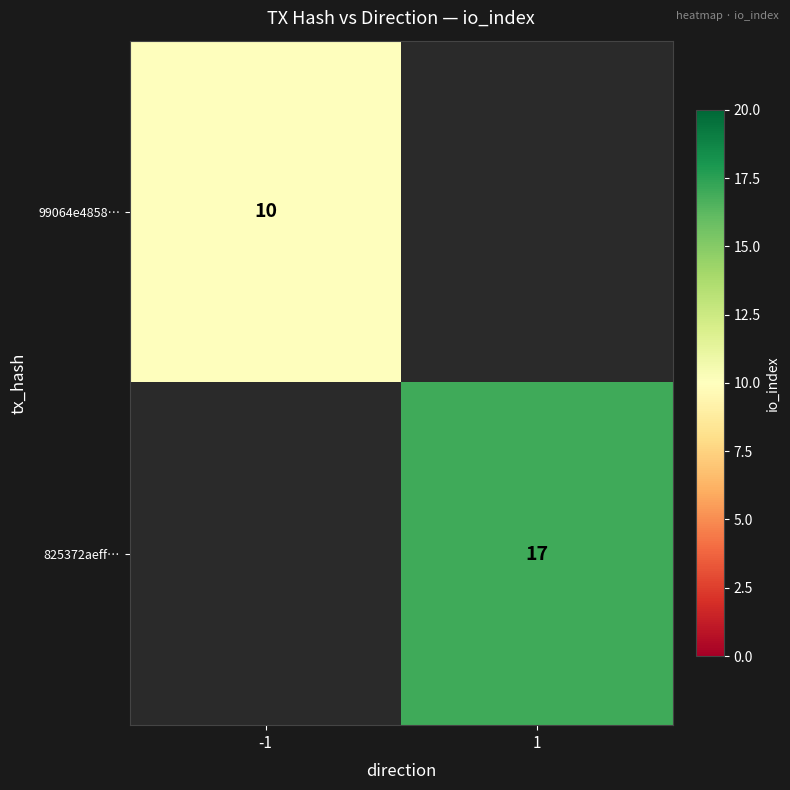

Which category has the lowest value across all series?

-1